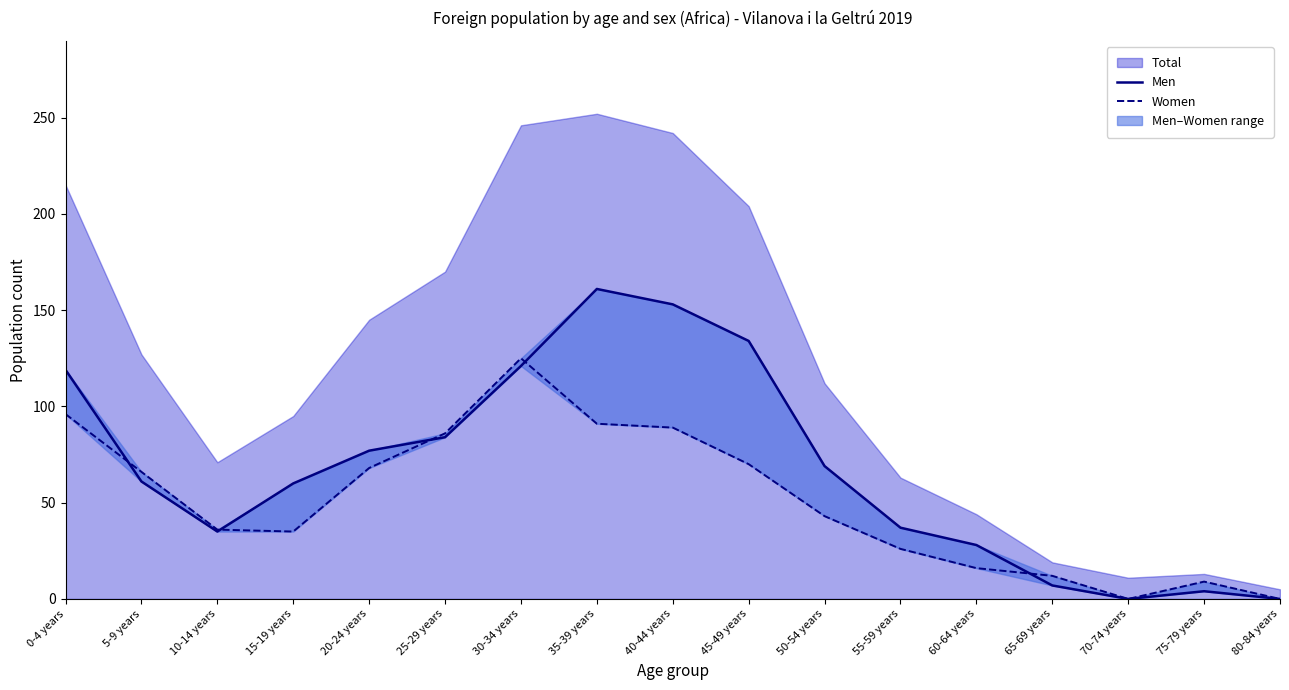

What is the difference between the Women values at 15-19 years and 30-34 years?

90